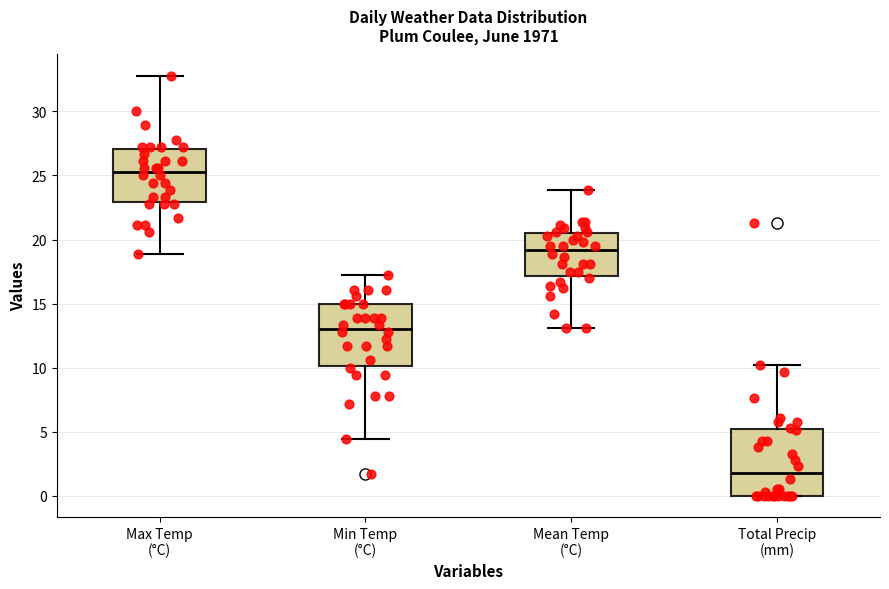

Reading left to right, transcribe this box plot: for each box, give where its median line is, the range the box spans, and where its two whiskers end, as read against the y-axis. The values are not printed on the chart, so give them approximately, as read against the axis.

Max Temp (°C): median 25.5, box 23.0 to 27.0, whiskers 19.0 to 33.0
Min Temp (°C): median 13.0, box 10.0 to 15.0, whiskers 4.5 to 17.0
Mean Temp (°C): median 19.0, box 17.0 to 20.5, whiskers 13.0 to 24.0
Total Precip (mm): median 2.0, box 0.0 to 5.5, whiskers 0.0 to 10.0